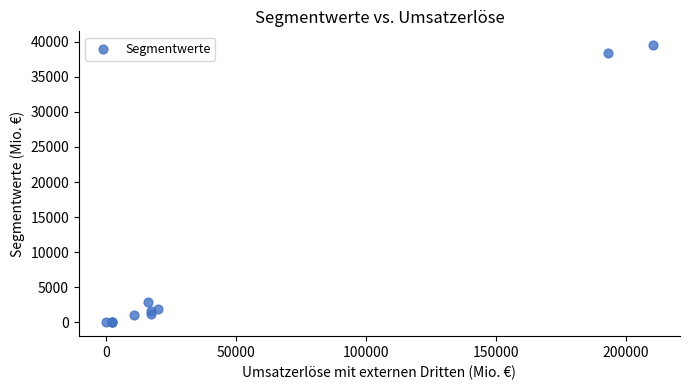

What Y value in the scatter plot is closest to 19760?

2885